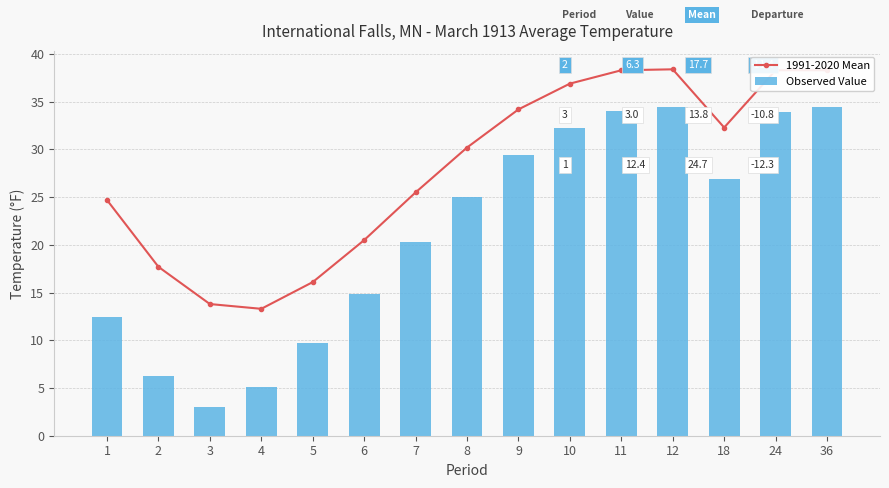

What are all the series names shown in the legend?

1991-2020 Mean, Observed Value